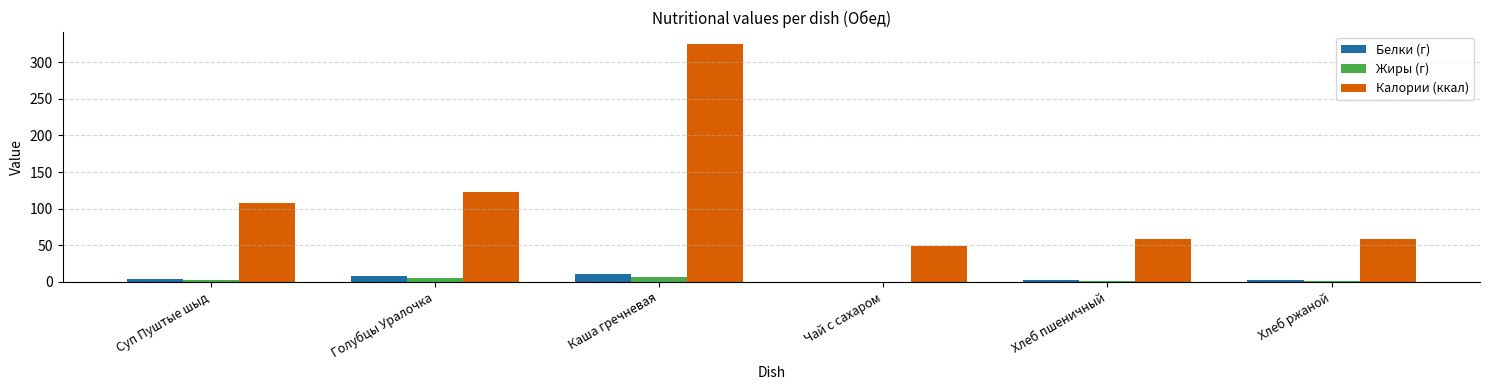

Which series changed the most between Голубцы Уралочка and Чай с сахаром?

Калории (ккал)